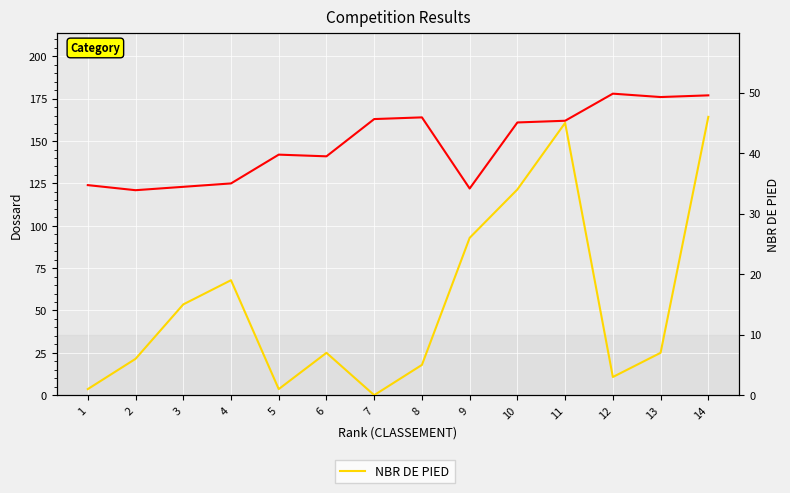

What is the difference between the maximum and minimum values in the NBR DE PIED series?

46